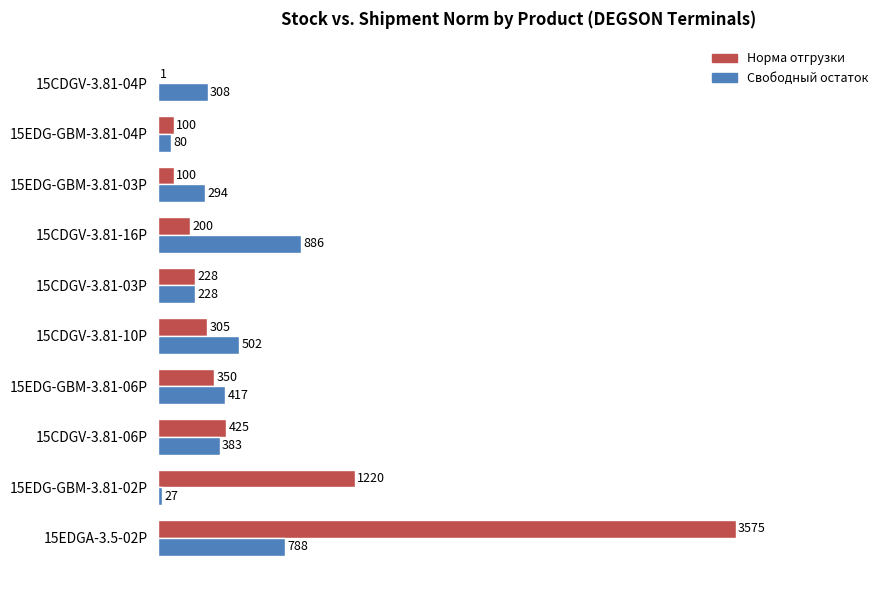

What is the sum of the Свободный остаток values at 15EDGA-3.5-02P and 15CDGV-3.81-04P?

1096